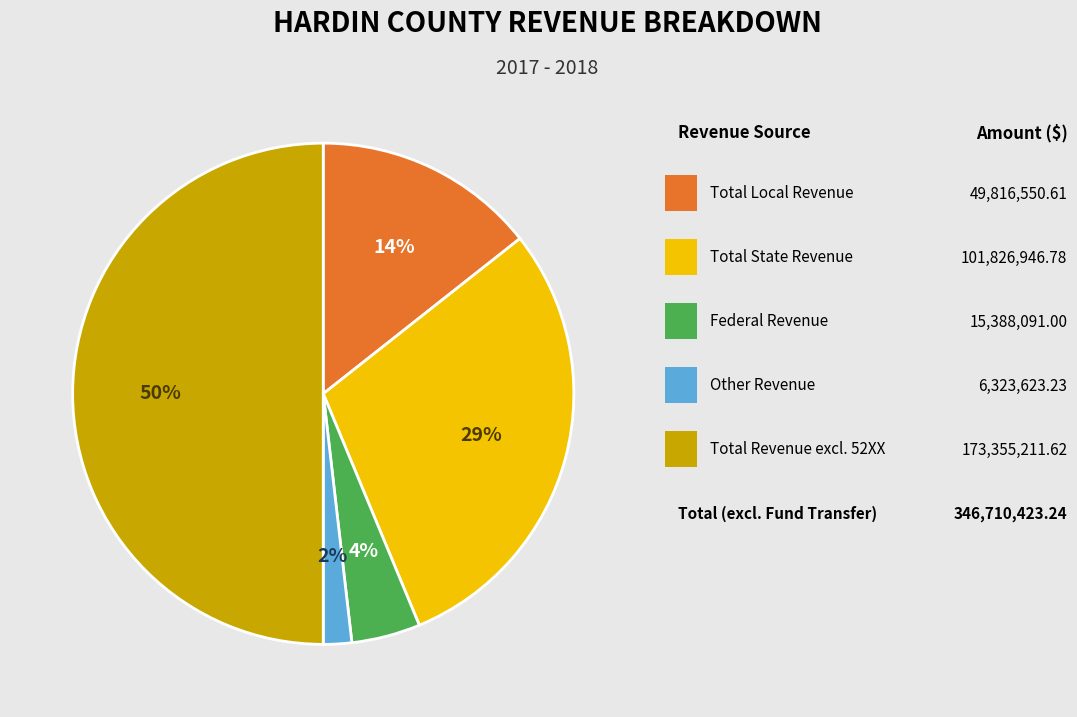

To the nearest percent, what is the average slice percentage?

20%